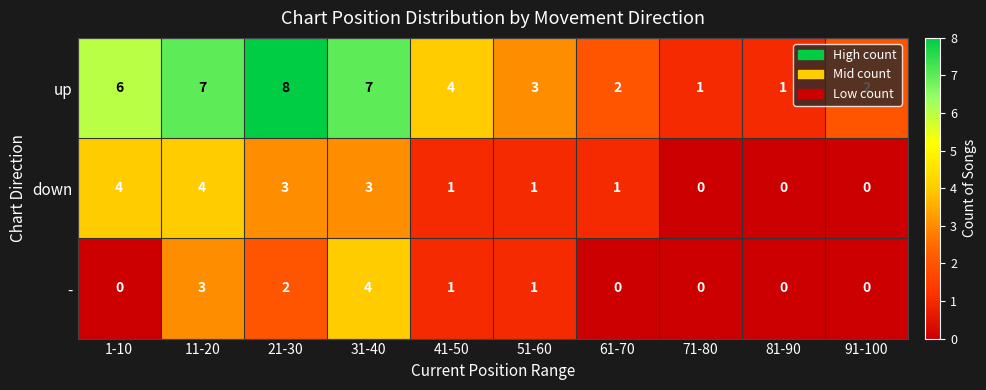

Where is up nearest to the value 4?

41-50